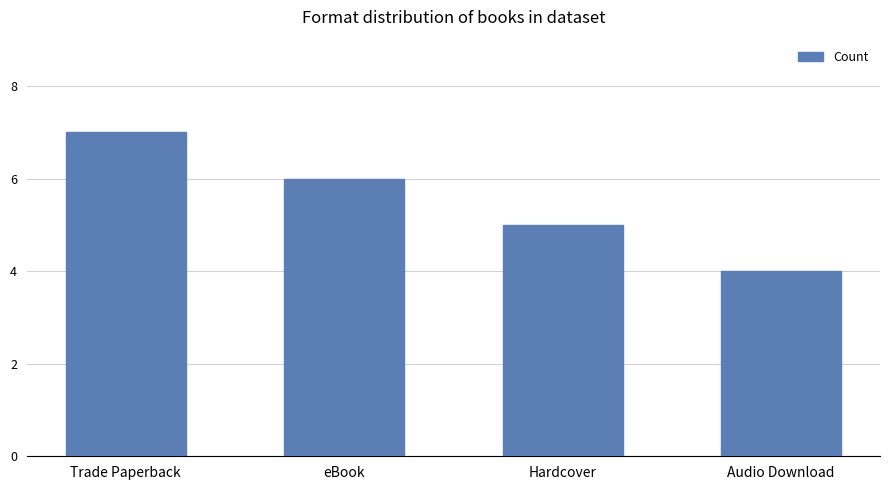

What is the greatest value displayed?

7